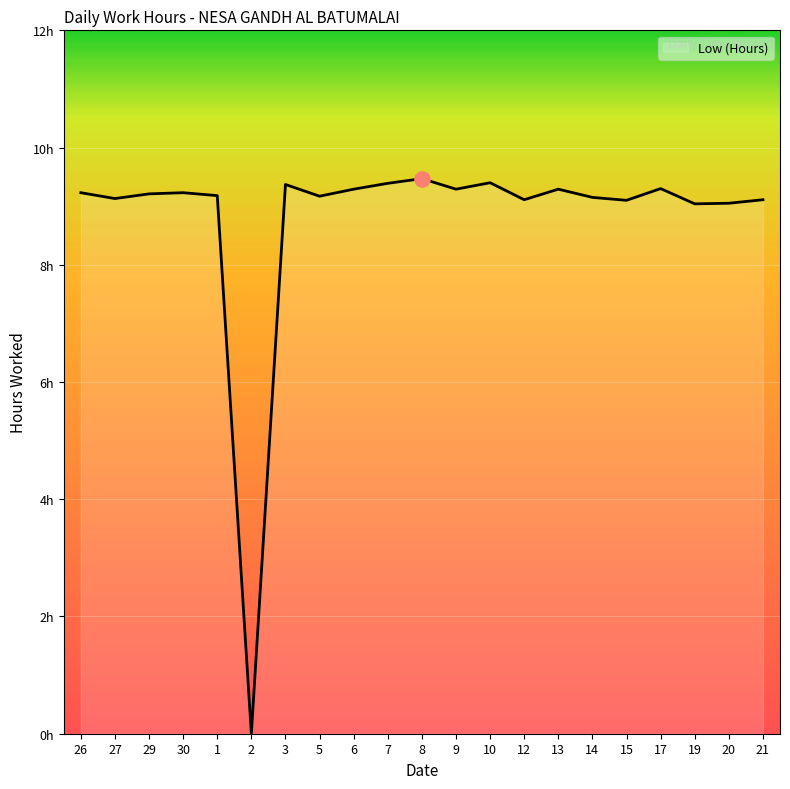

Which has a higher value, 30 or 19?

30